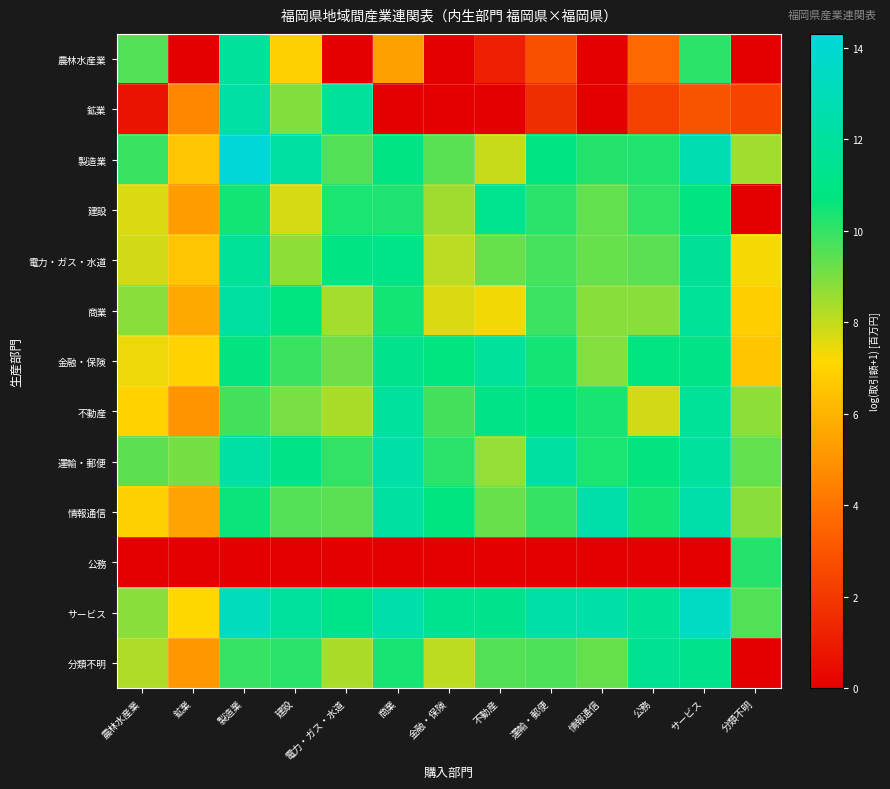

How many series are shown in this chart?

13